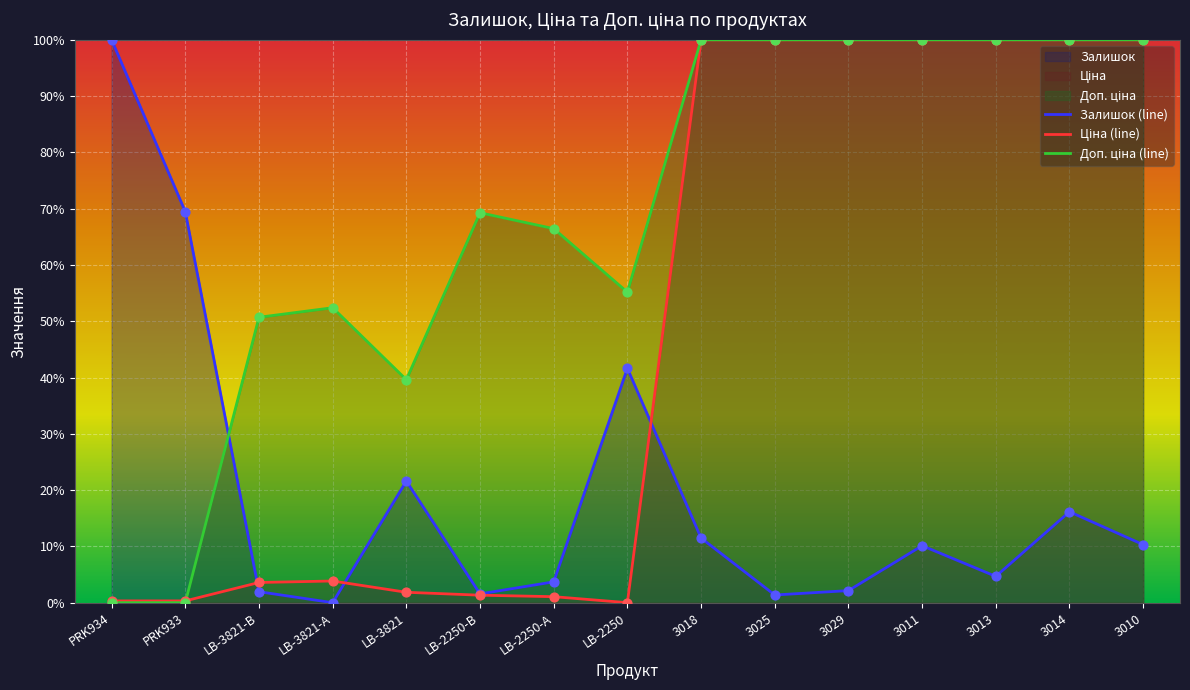

At which category is the sum across all series the highest?

3014